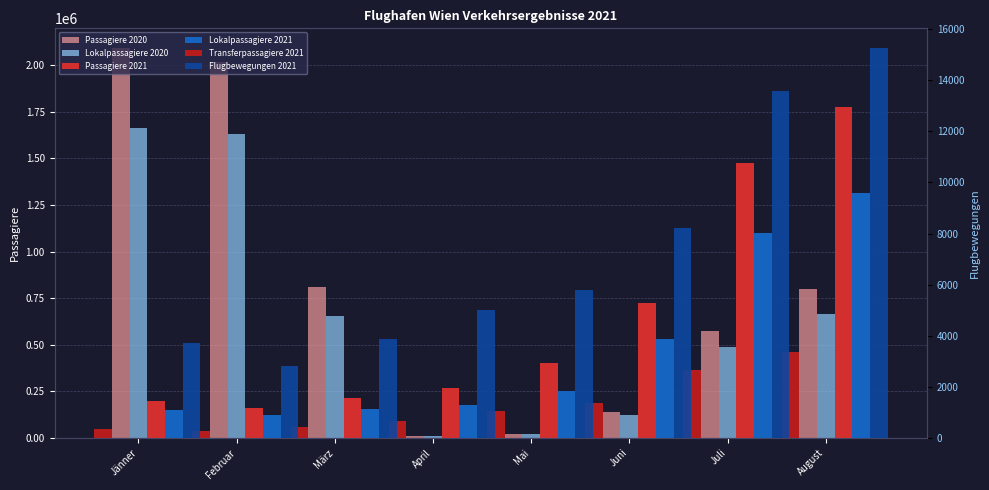

At August, list the series in order from largest to smallest.

Passagiere 2021, Lokalpassagiere 2021, Passagiere 2020, Lokalpassagiere 2020, Transferpassagiere 2021, Flugbewegungen 2021